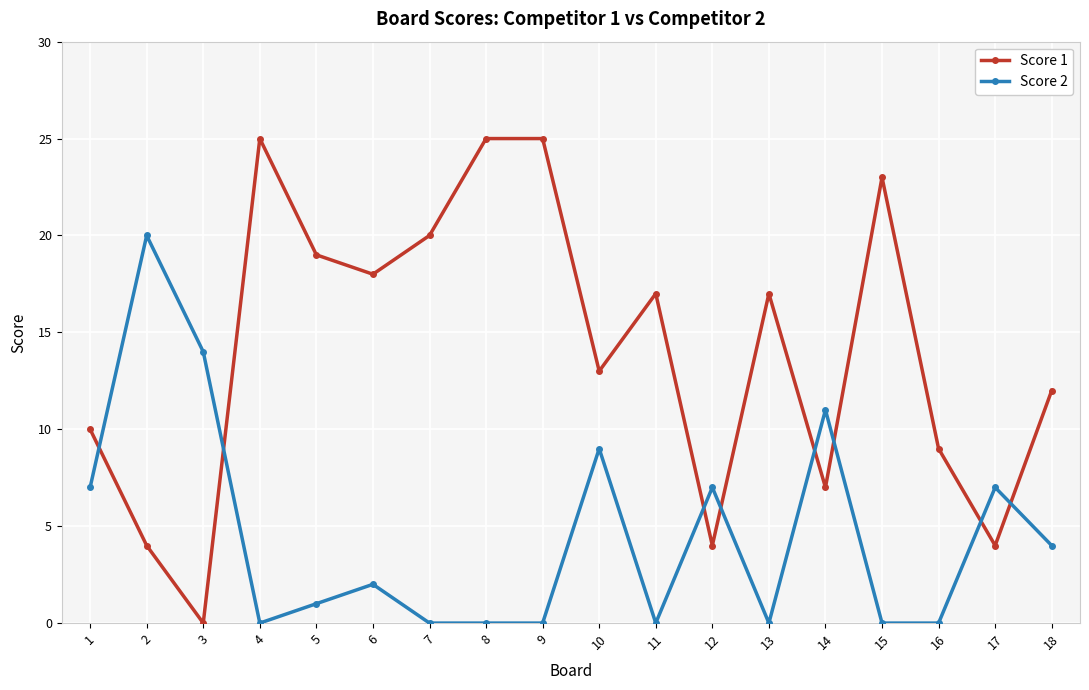

Is the value of Score 1 at 10 greater than the value of Score 2 at 6?

Yes